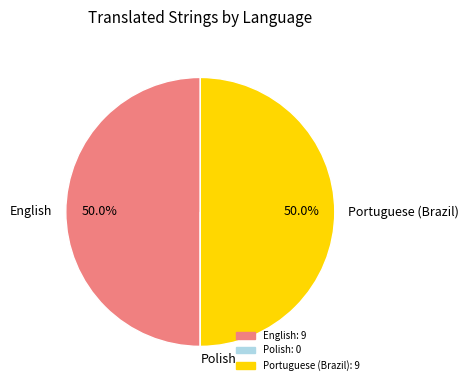

Is it true that Portuguese (Brazil) is 55% of the pie?

False